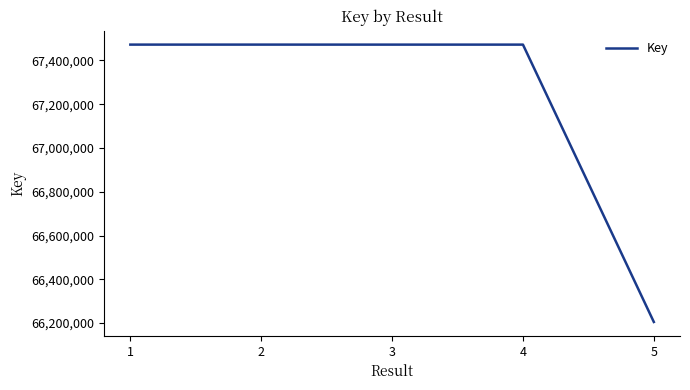

What is the sum of the values at 1 and 2?

134944717